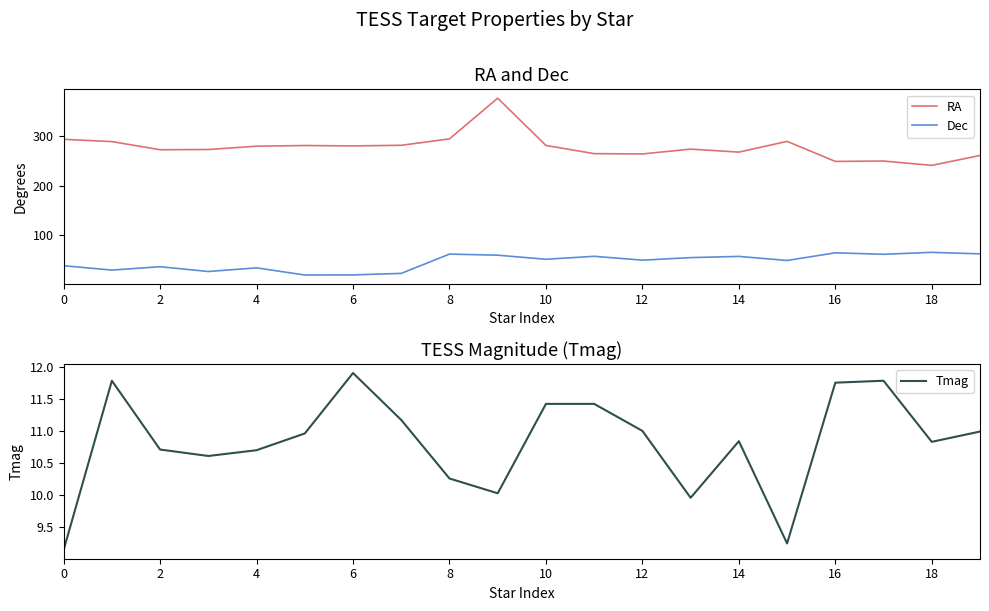

True or false: RA has more than 1 points higher than both neighbors.

True